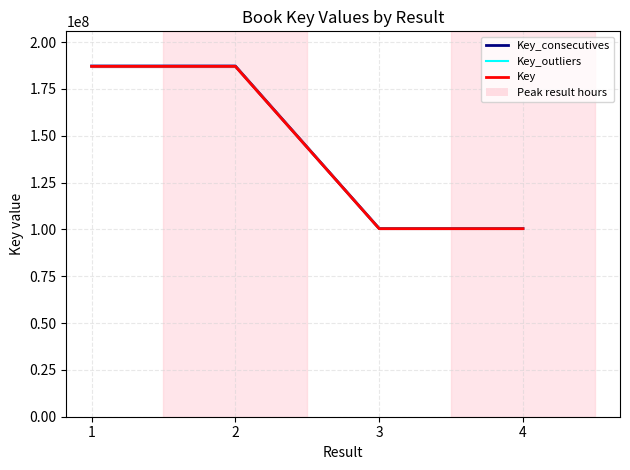

At which category does the chart reach its peak across all series?

1